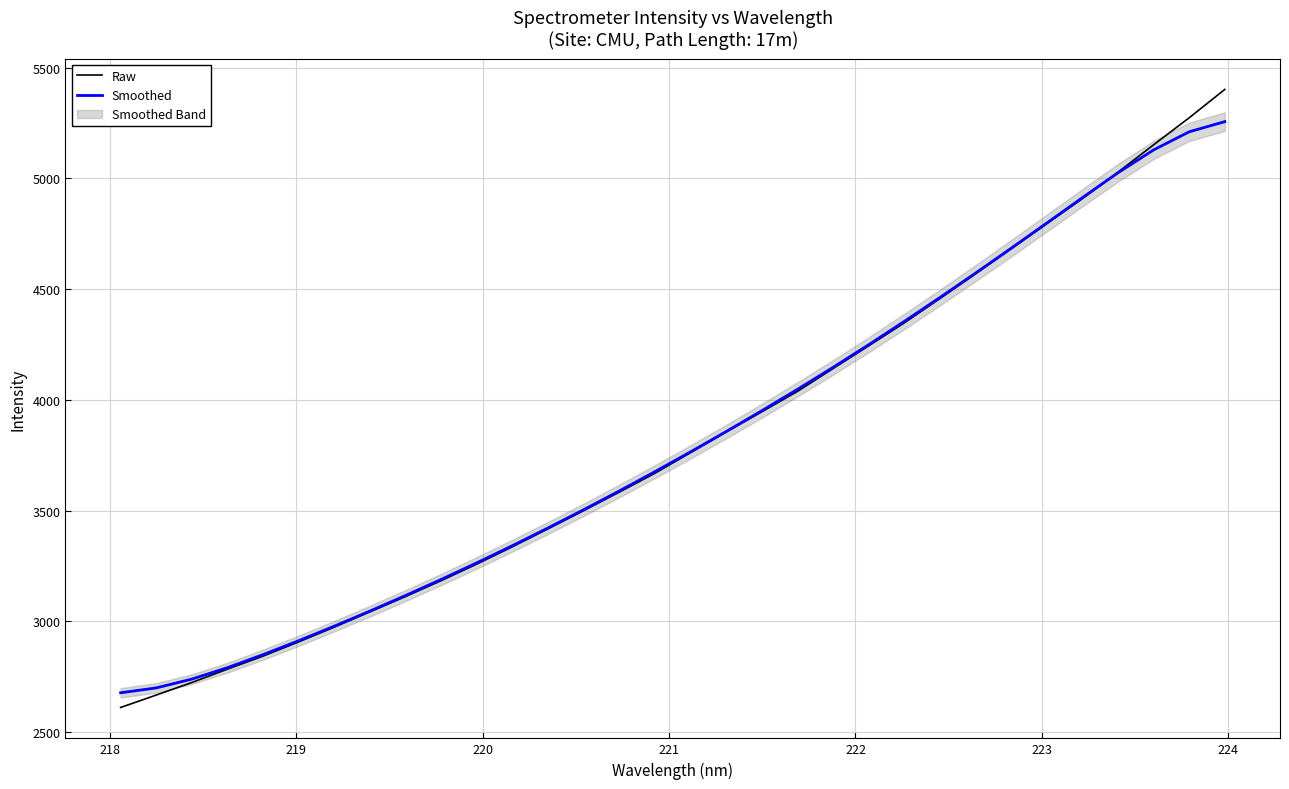

True or false: Raw has more than 1 interior local peaks.

False